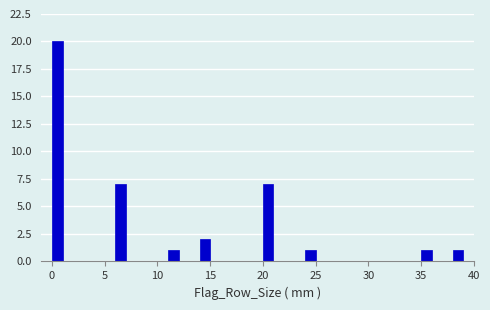

Read against the x-axis, roughly where is the centre of the tallest bar?

0.5